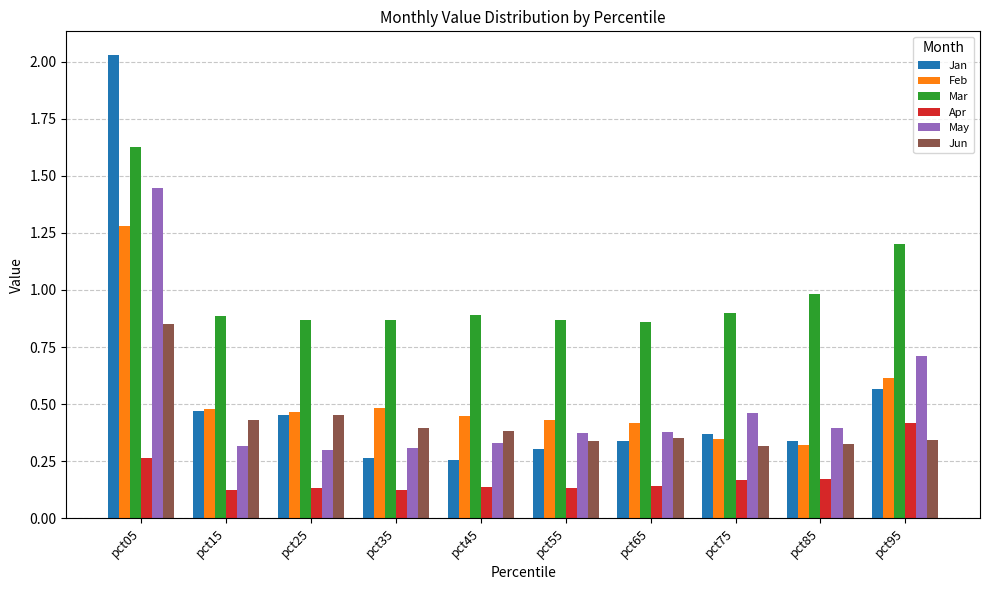

Is the value of Jun at pct45 greater than the value of Jan at pct05?

No